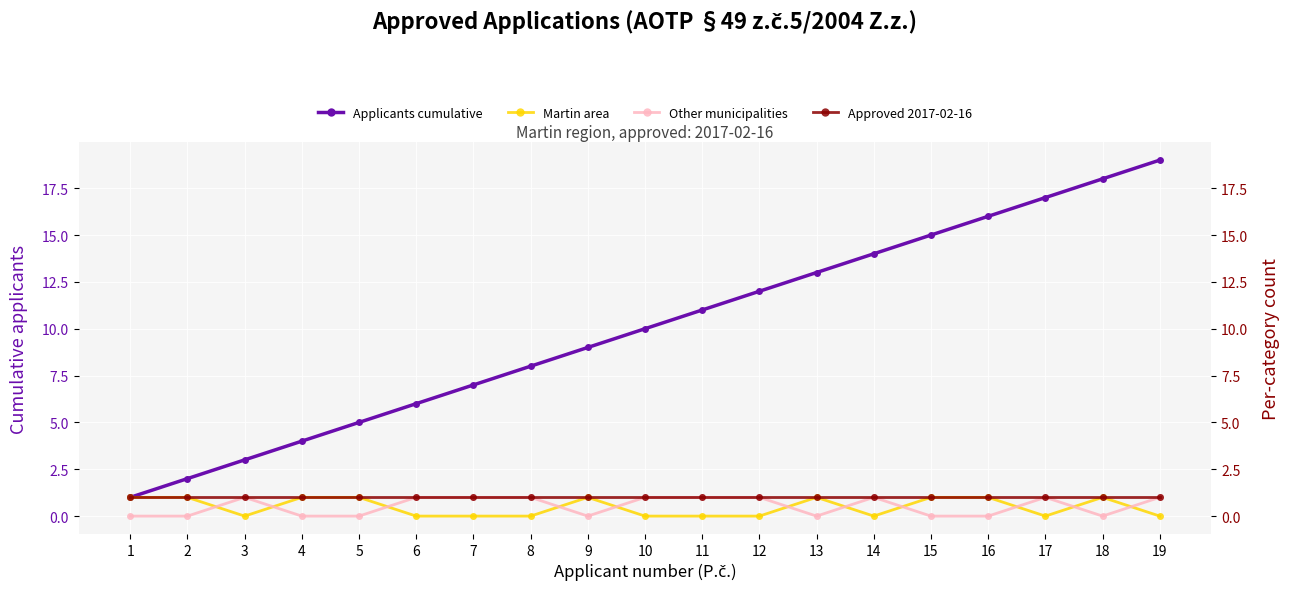

True or false: Approved 2017-02-16 and Martin area intersect in this chart.

False